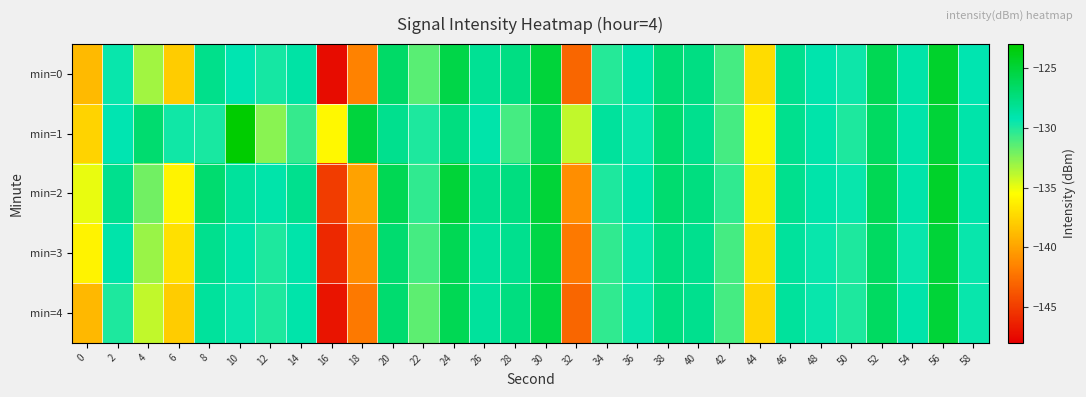

Rank the series by their maximum value, from lowest to highest.

min=3, min=4, min=0, min=2, min=1